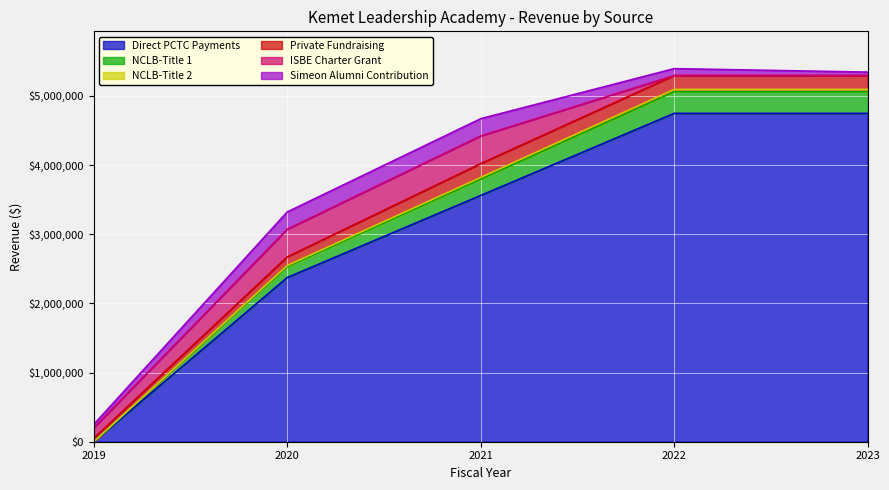

Which has a higher value, 2020 or 2021?

2021